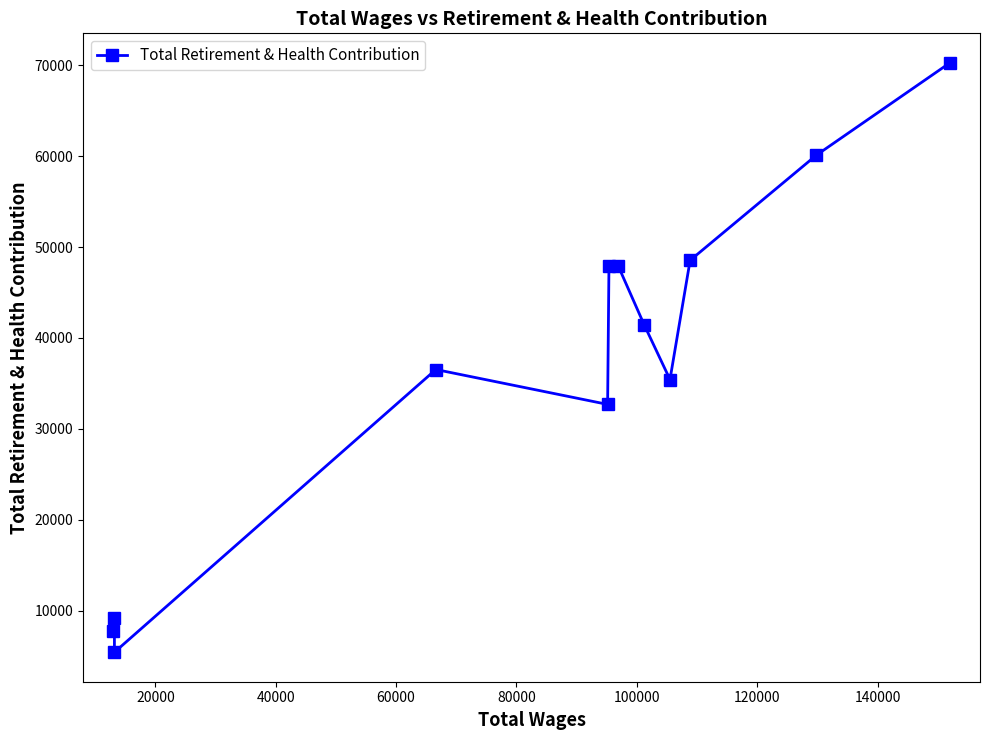

How many values are below 41476?

6